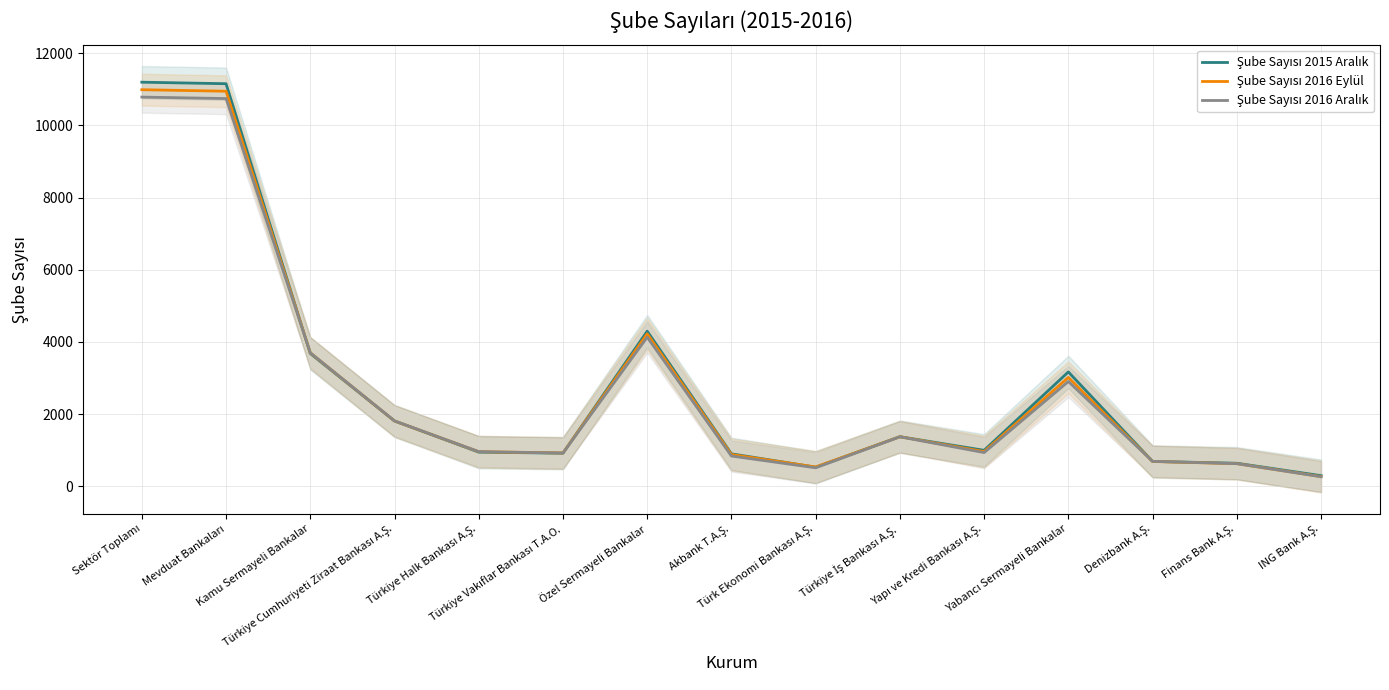

What is the difference between the second highest and second lowest values in the Şube Sayısı 2015 Aralık series?

10619